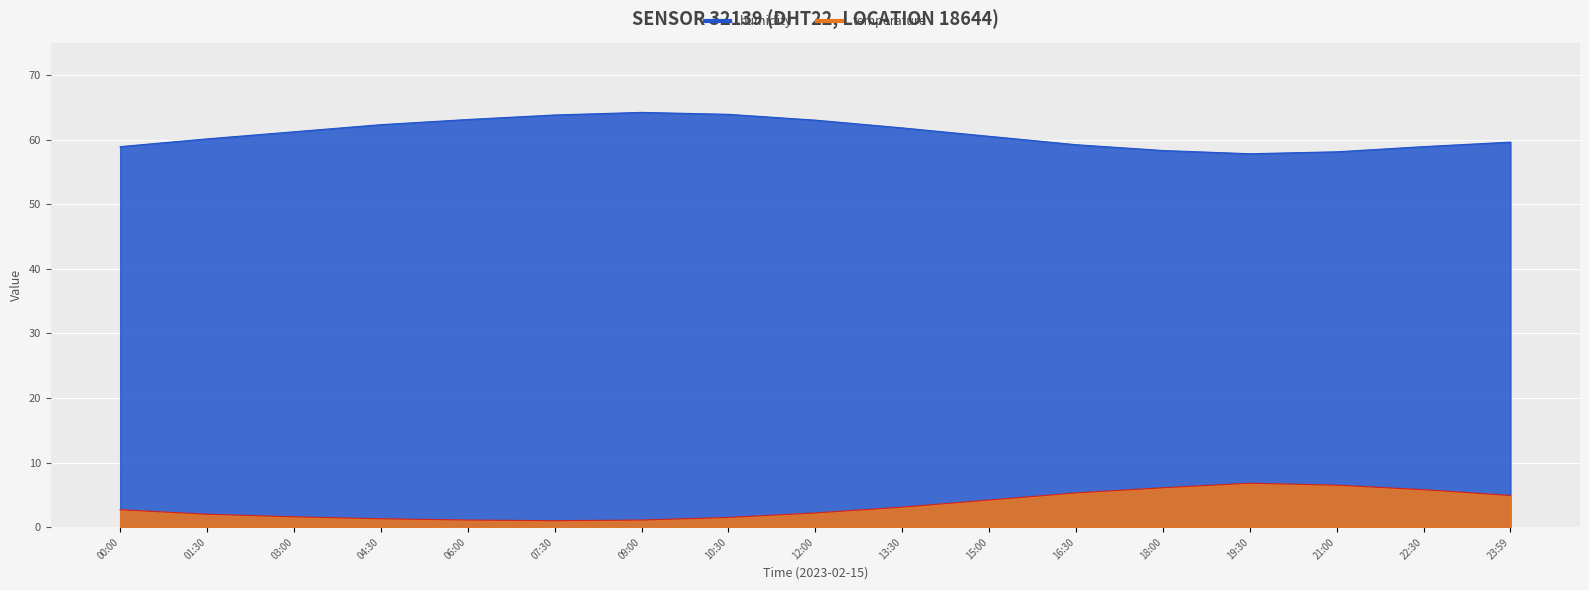

Between 22:30 and 06:00, which is larger?

22:30